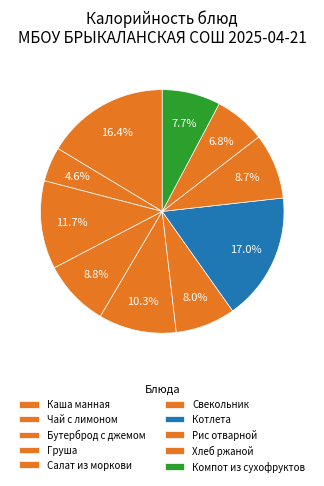

To the nearest percent, what is the difference between the largest and smallest slice percentages?

12%